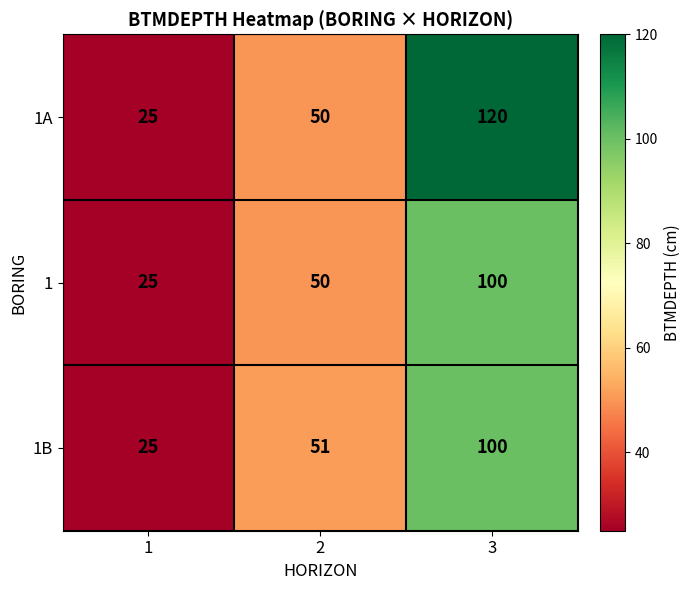

Rank the categories by 1 value from lowest to highest.

1, 2, 3